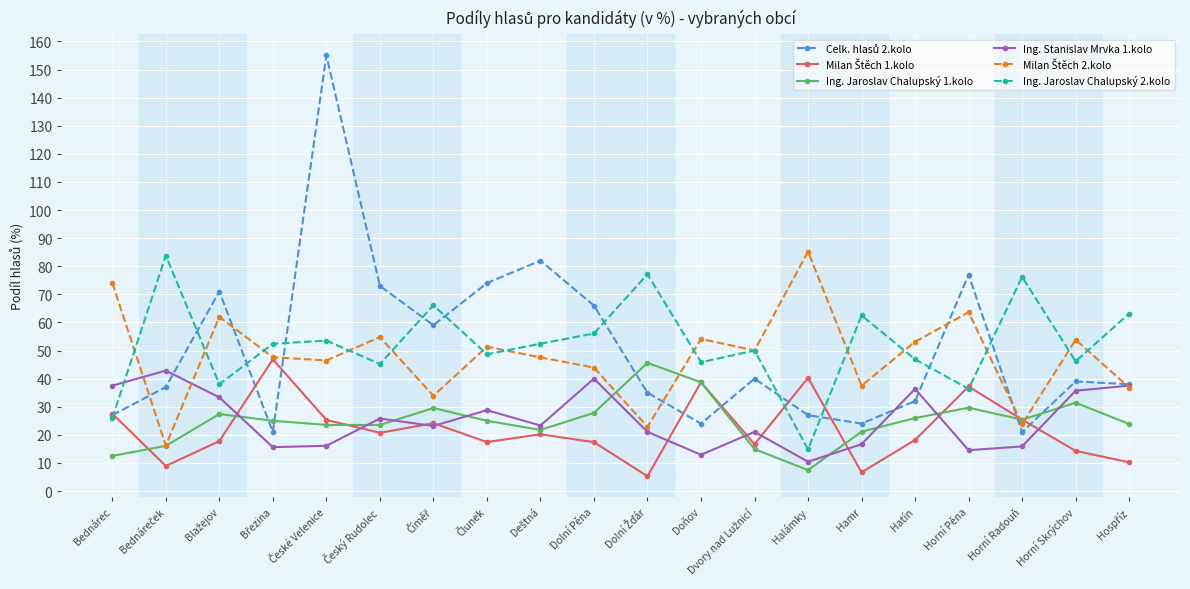

How many interior local peaks does the Ing. Jaroslav Chalupský 2.kolo series have?

7